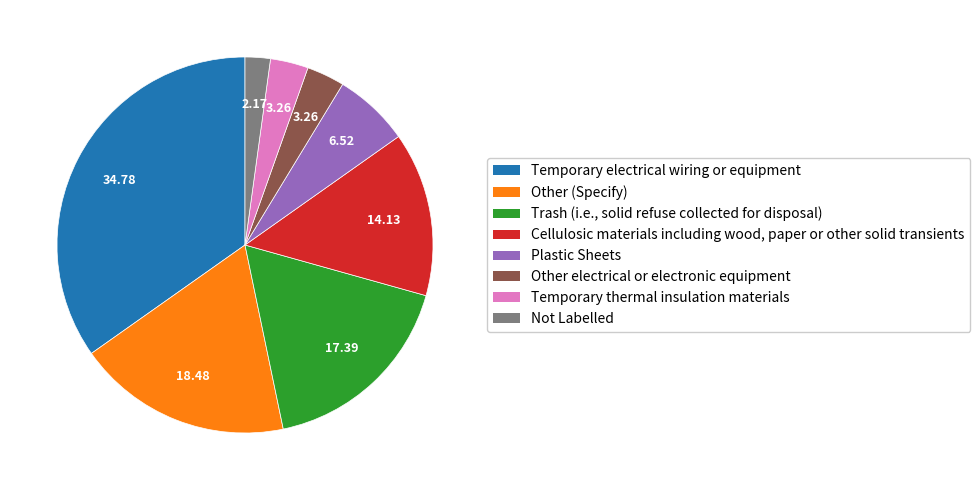

How many slices are in this pie chart?

8